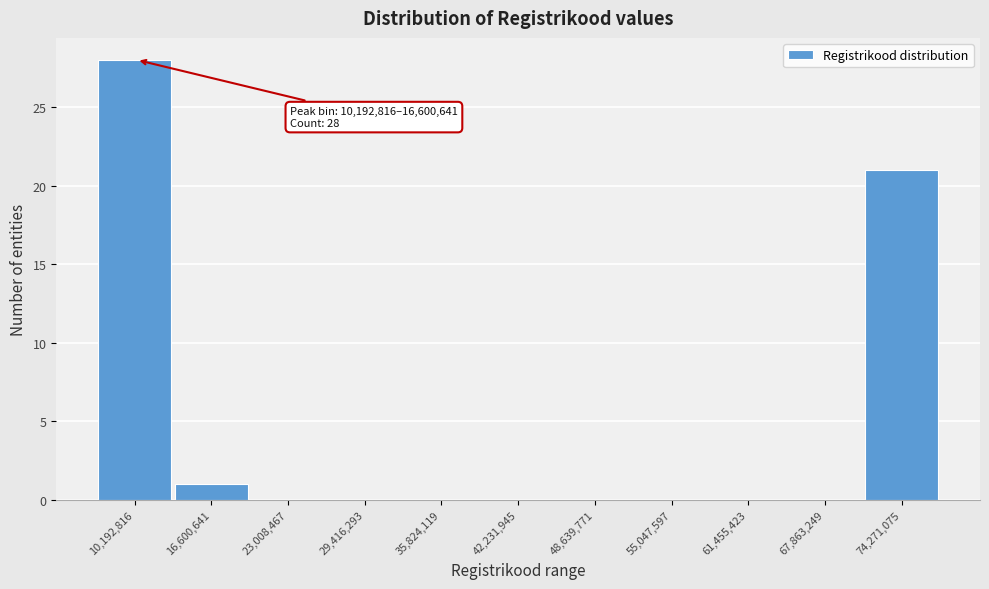

Reading left to right, list all the values displayed in this chart.

10,192,816=28	16,600,641=1	23,008,467=0	29,416,293=0	35,824,119=0	42,231,945=0	48,639,771=0	55,047,597=0	61,455,423=0	67,863,249=0	74,271,075=21